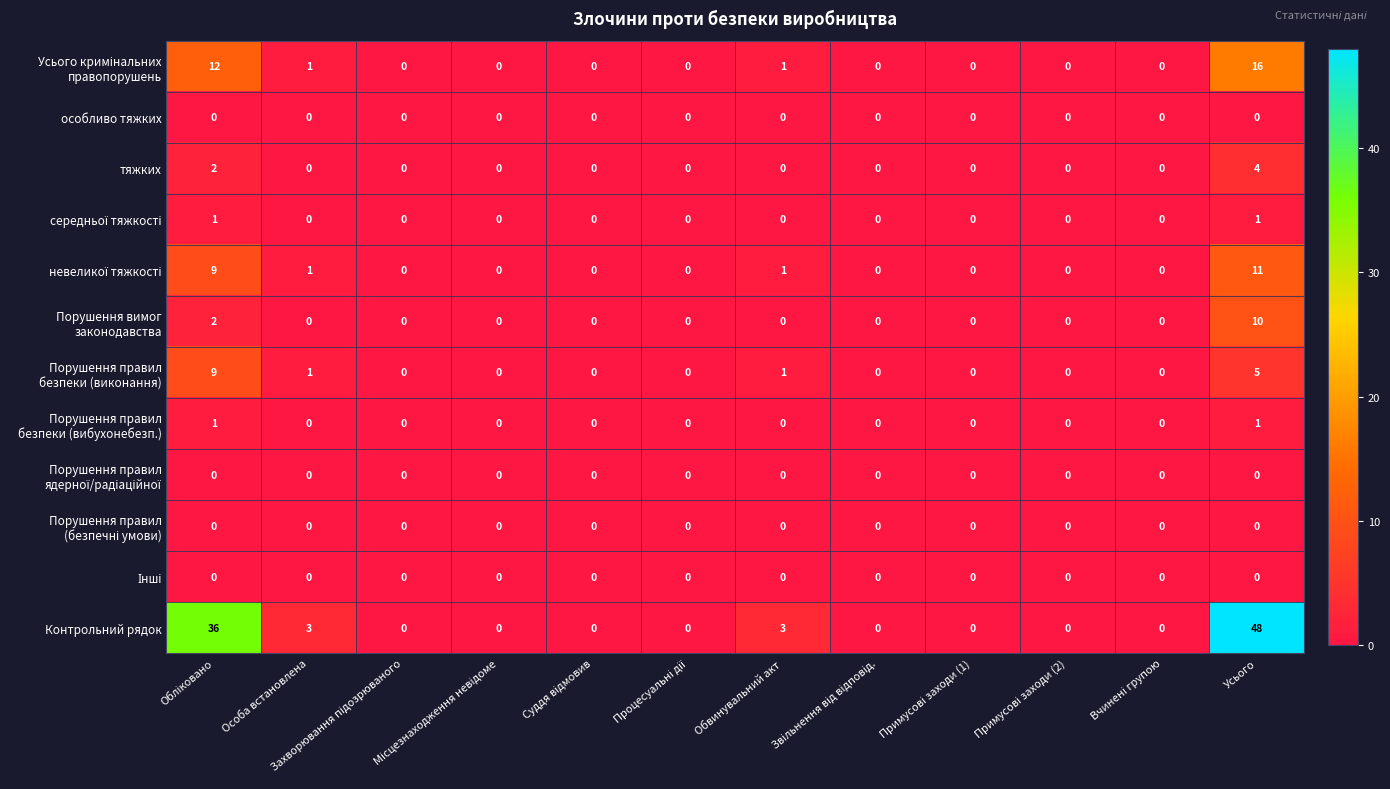

Which series has the largest range (max minus min)?

Контрольний рядок